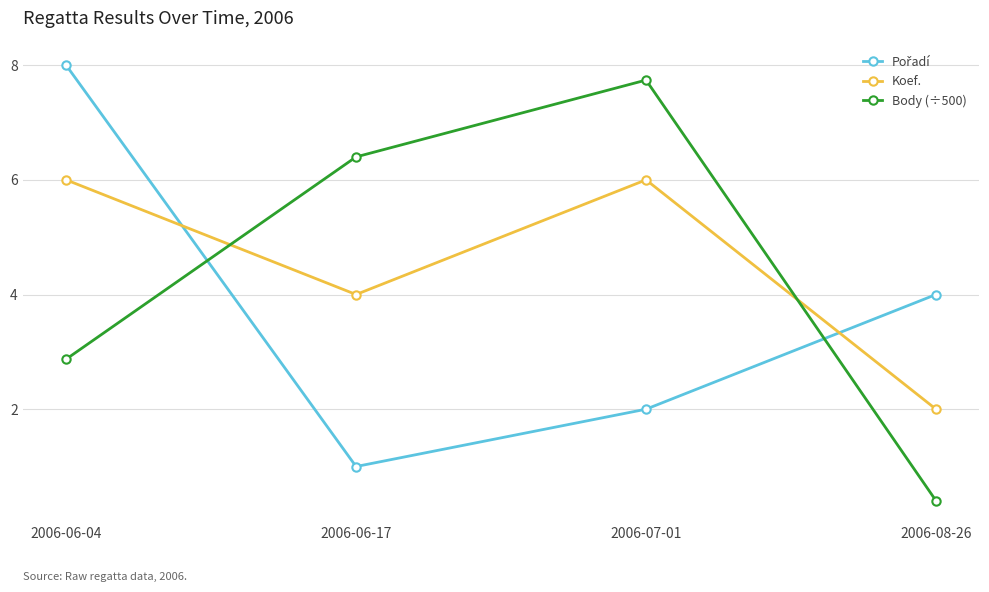

What value does the Koef. series have at 2006-07-01?

6.0